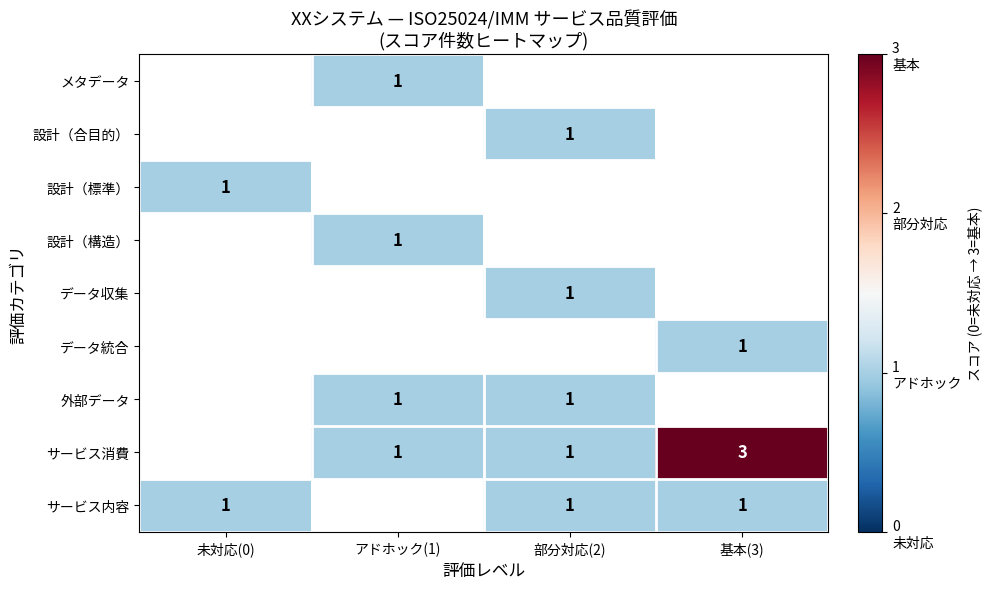

The value of メタデータ at アドホック(1) is 1. True or false?

True